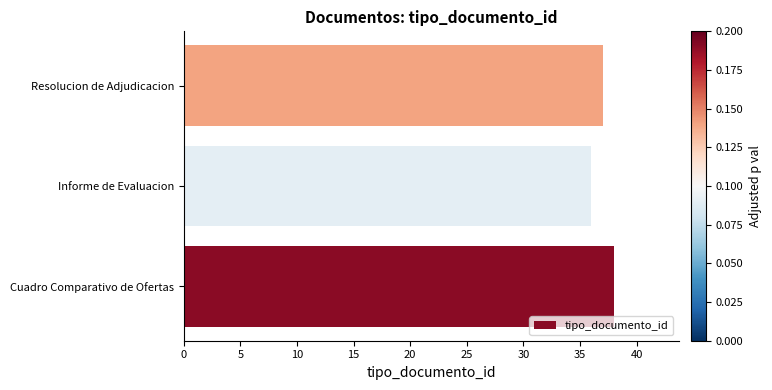

How many categories are shown in the chart?

3